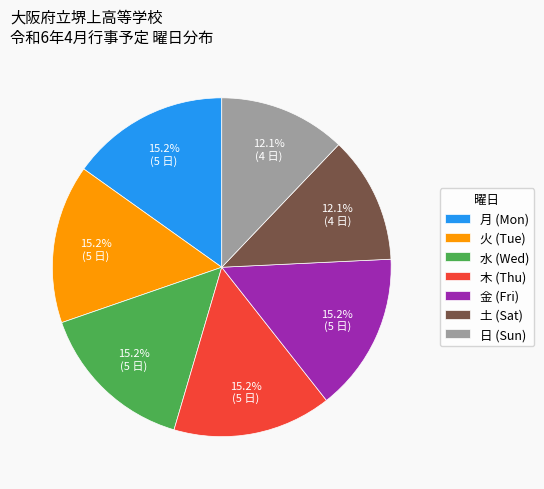

To the nearest percent, what percentage of the pie is 金?

15%